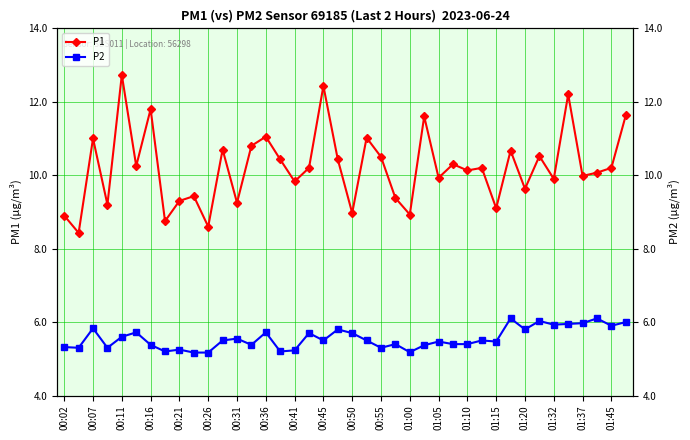

What is the smallest value displayed?

5.2